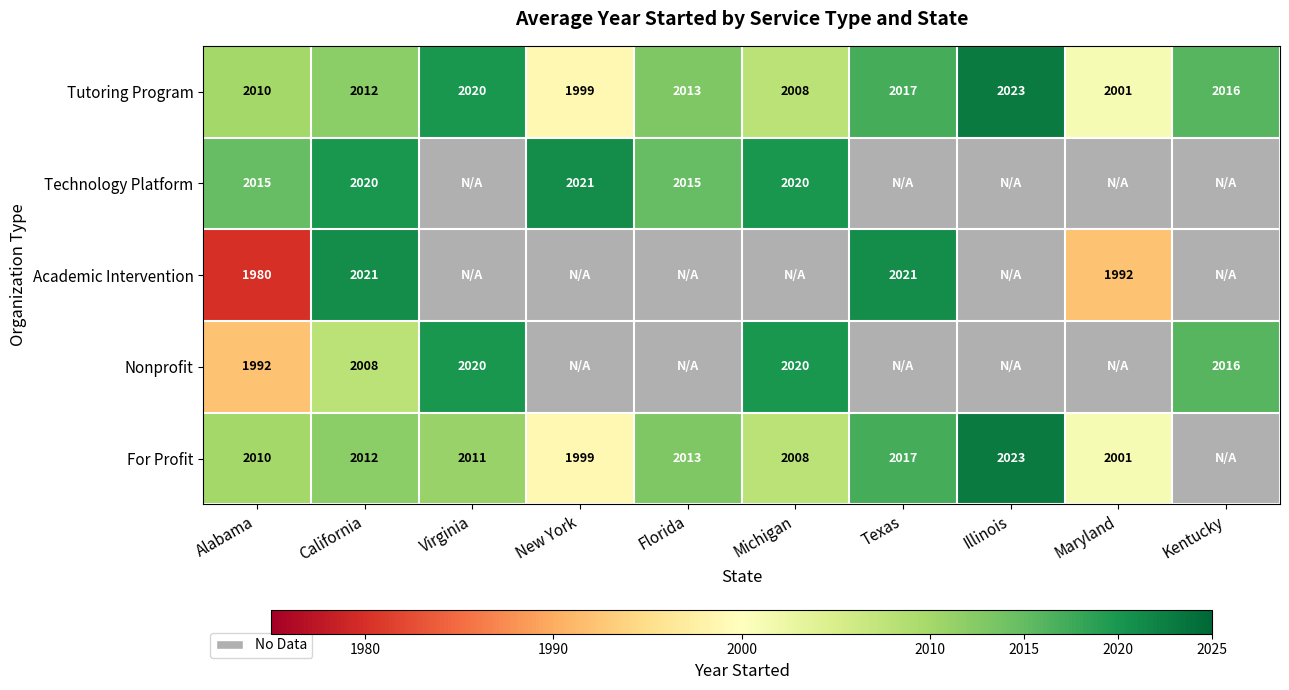

Count the number of data series in this chart.

5